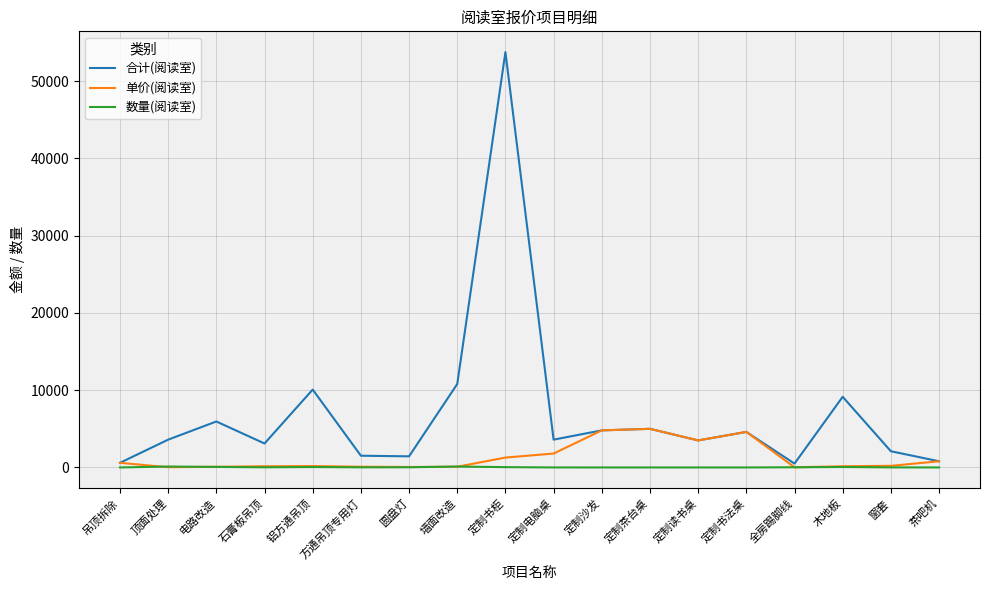

Which series has the largest range (max minus min)?

合计(阅读室)